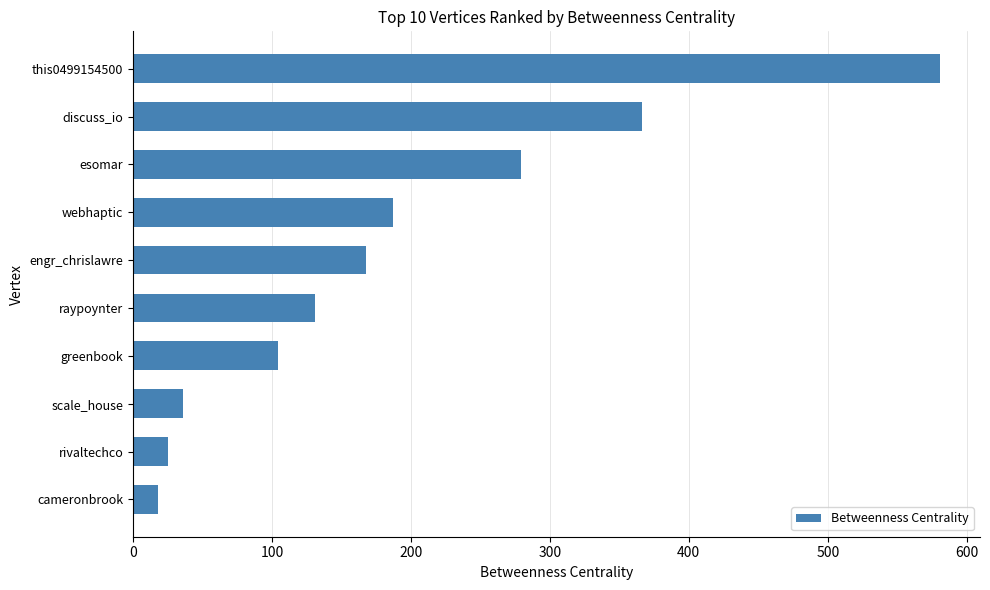

Count the number of categories in the chart.

10